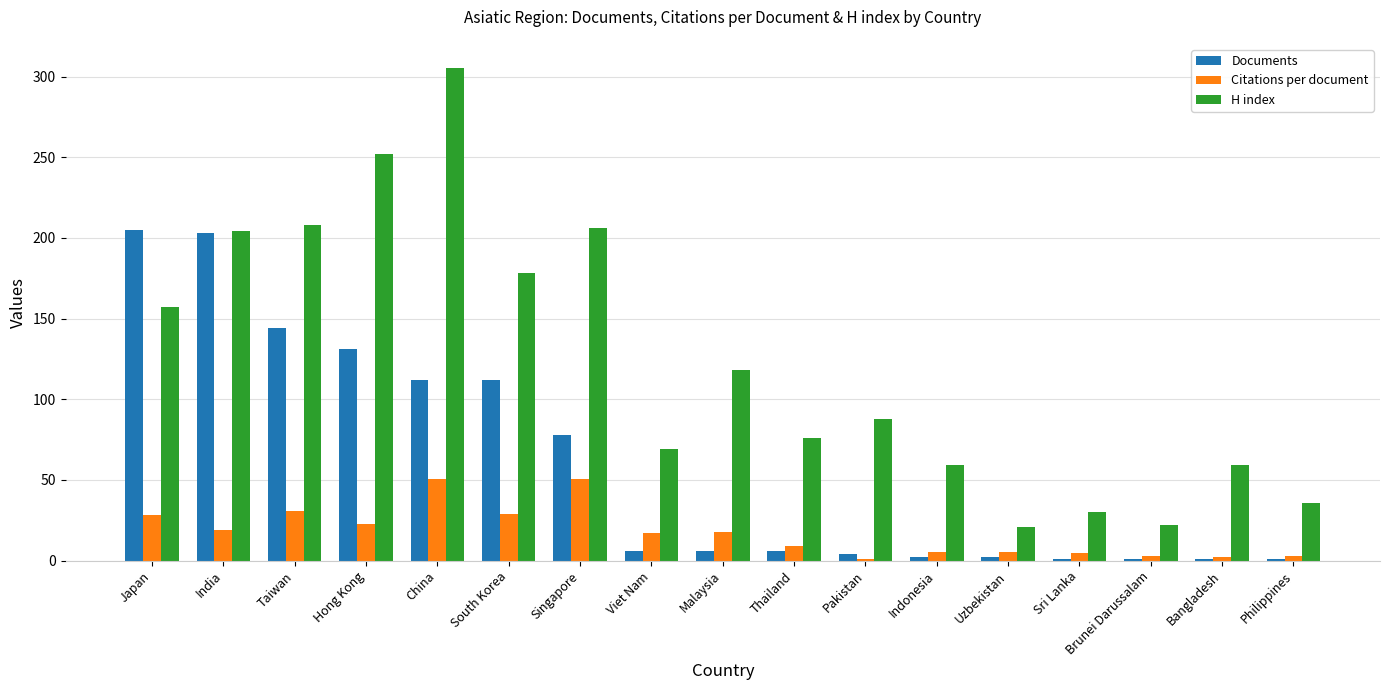

What is the smallest value displayed?

1.0